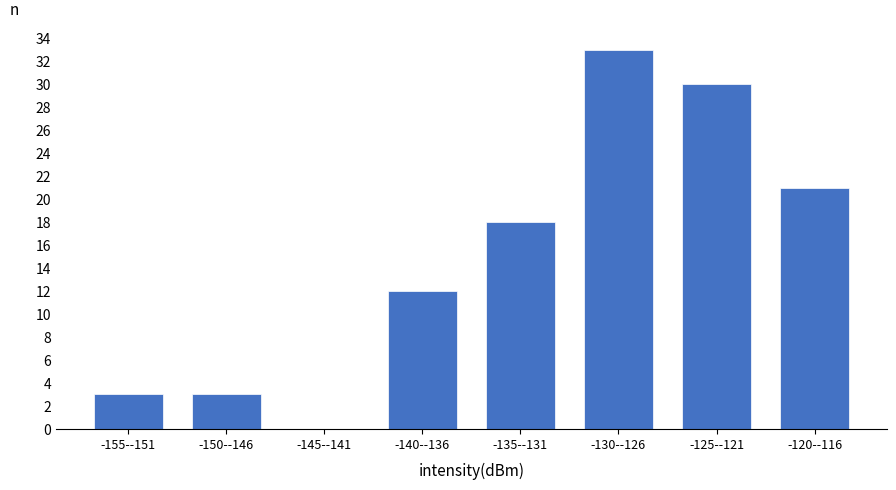

Reading left to right, extract all data points from this chart.

-155--151=3	-150--146=3	-145--141=0	-140--136=12	-135--131=18	-130--126=33	-125--121=30	-120--116=21